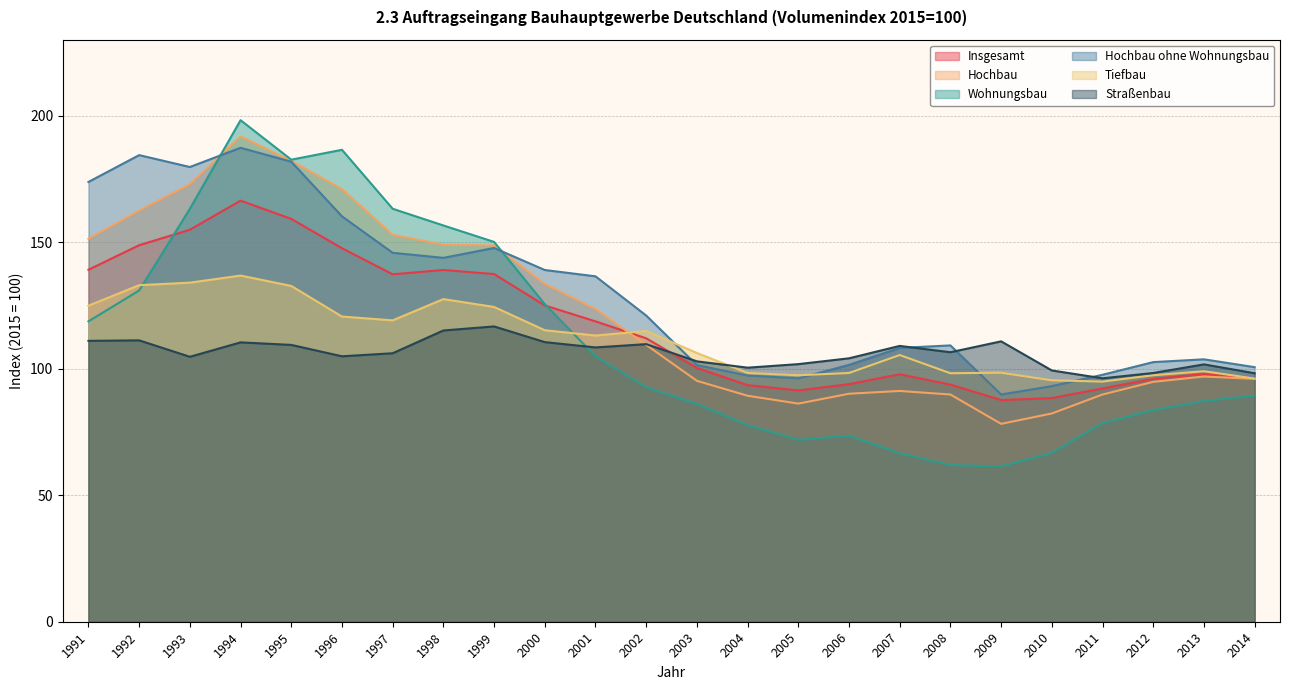

In Tiefbau, how many points are lower than both neighbors (excluding endpoints)?

5